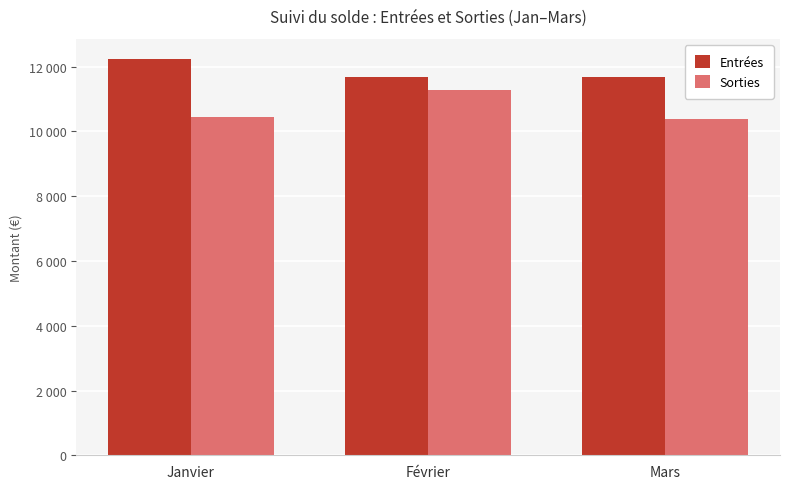

Are the bars horizontal?

No